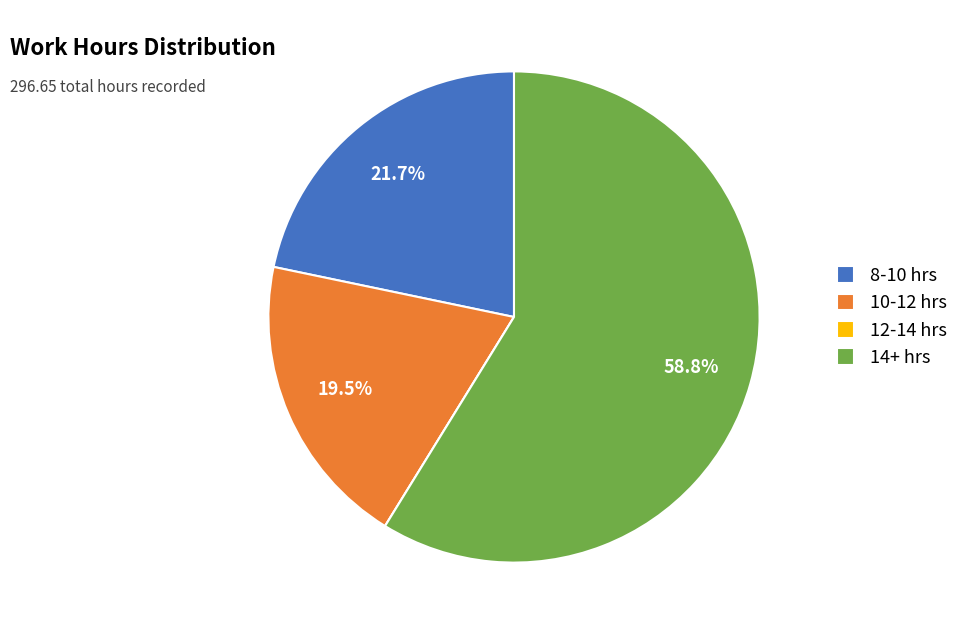

Do 10-12 hrs and 8-10 hrs together represent more than half of the pie?

No